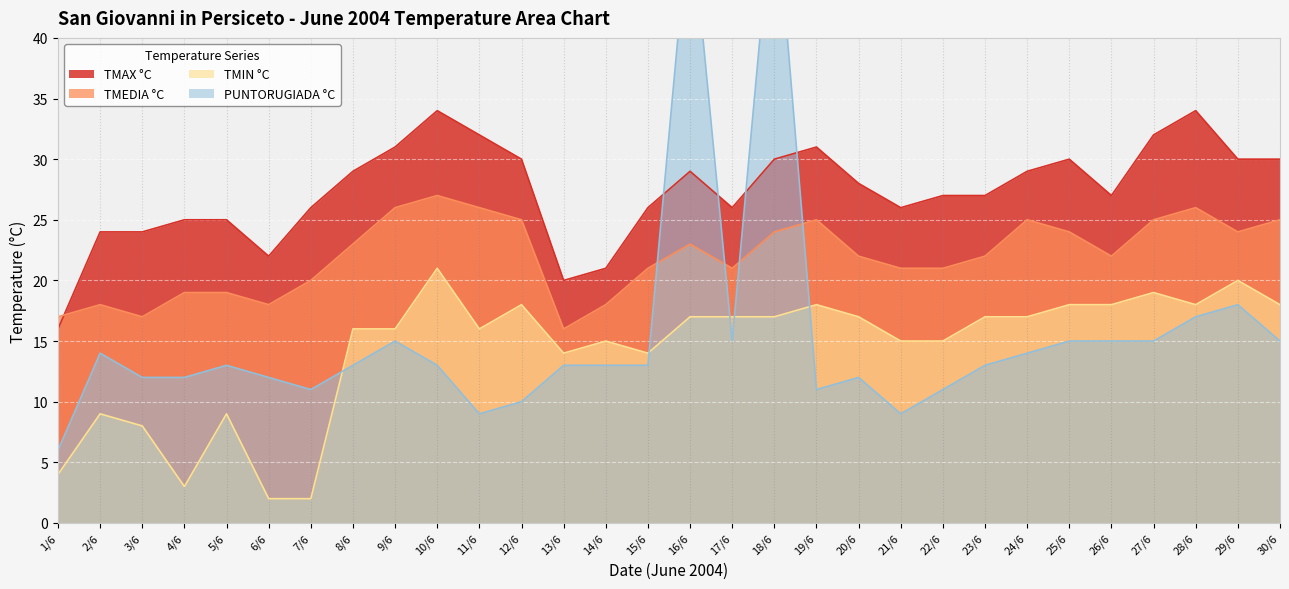

What are all the series names shown in the legend?

TMAX °C, TMEDIA °C, TMIN °C, PUNTORUGIADA °C